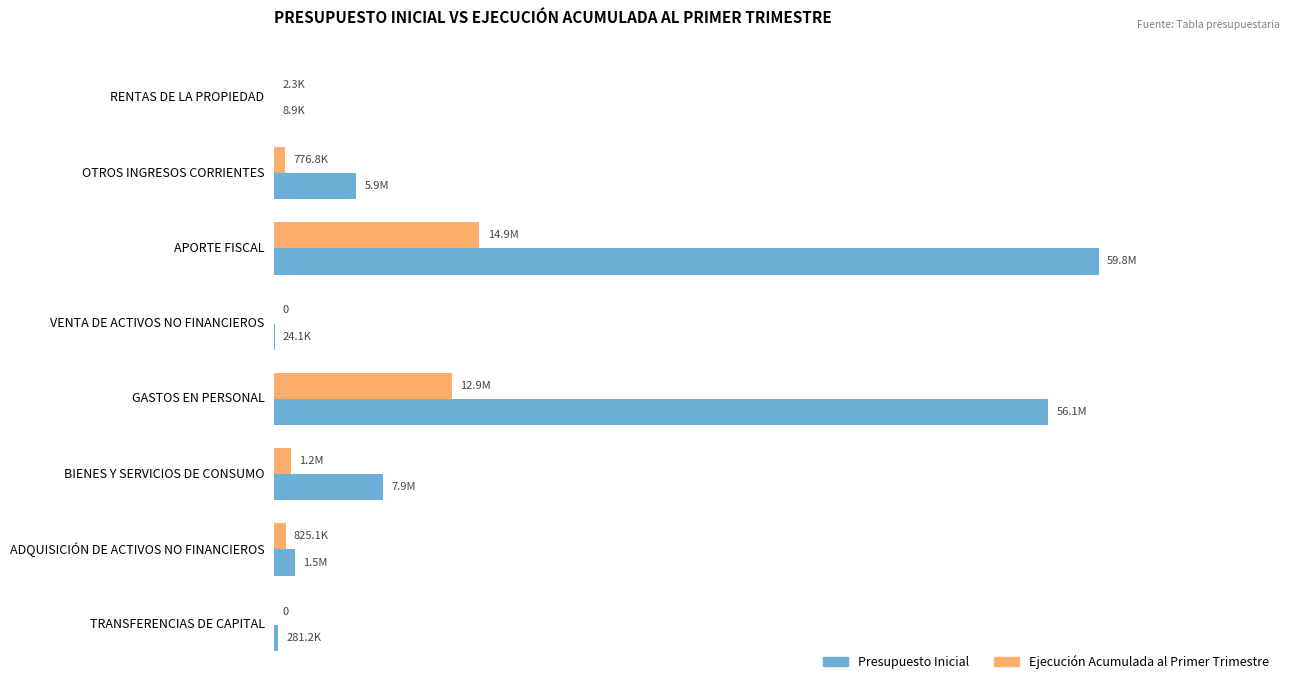

Which series has the largest total across all categories?

Presupuesto Inicial